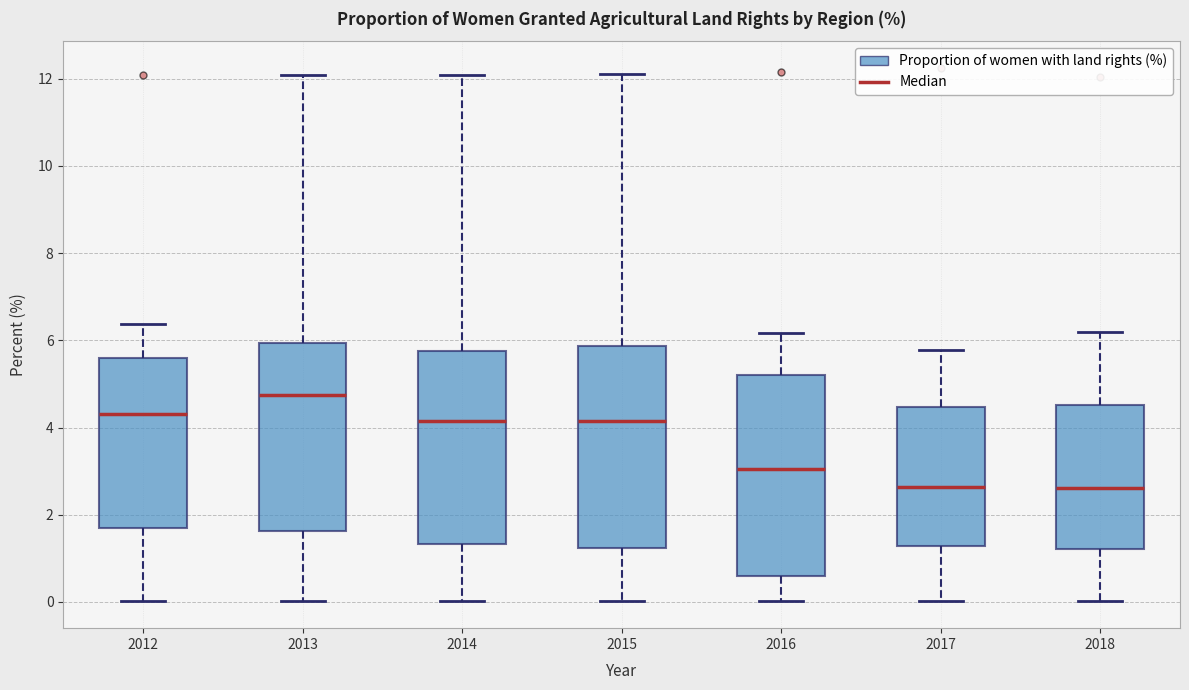

Reading left to right, transcribe this box plot: for each box, give where its median line is, the range the box spans, and where its two whiskers end, as read against the y-axis. The values are not printed on the chart, so give them approximately, as read against the axis.

2012: median 4.4, box 1.8 to 5.6, whiskers 0.0 to 6.4
2013: median 4.8, box 1.6 to 6.0, whiskers 0.0 to 12.0
2014: median 4.2, box 1.4 to 5.8, whiskers 0.0 to 12.0
2015: median 4.2, box 1.2 to 5.8, whiskers 0.0 to 12.2
2016: median 3.0, box 0.6 to 5.2, whiskers 0.0 to 6.2
2017: median 2.6, box 1.2 to 4.4, whiskers 0.0 to 5.8
2018: median 2.6, box 1.2 to 4.6, whiskers 0.0 to 6.2